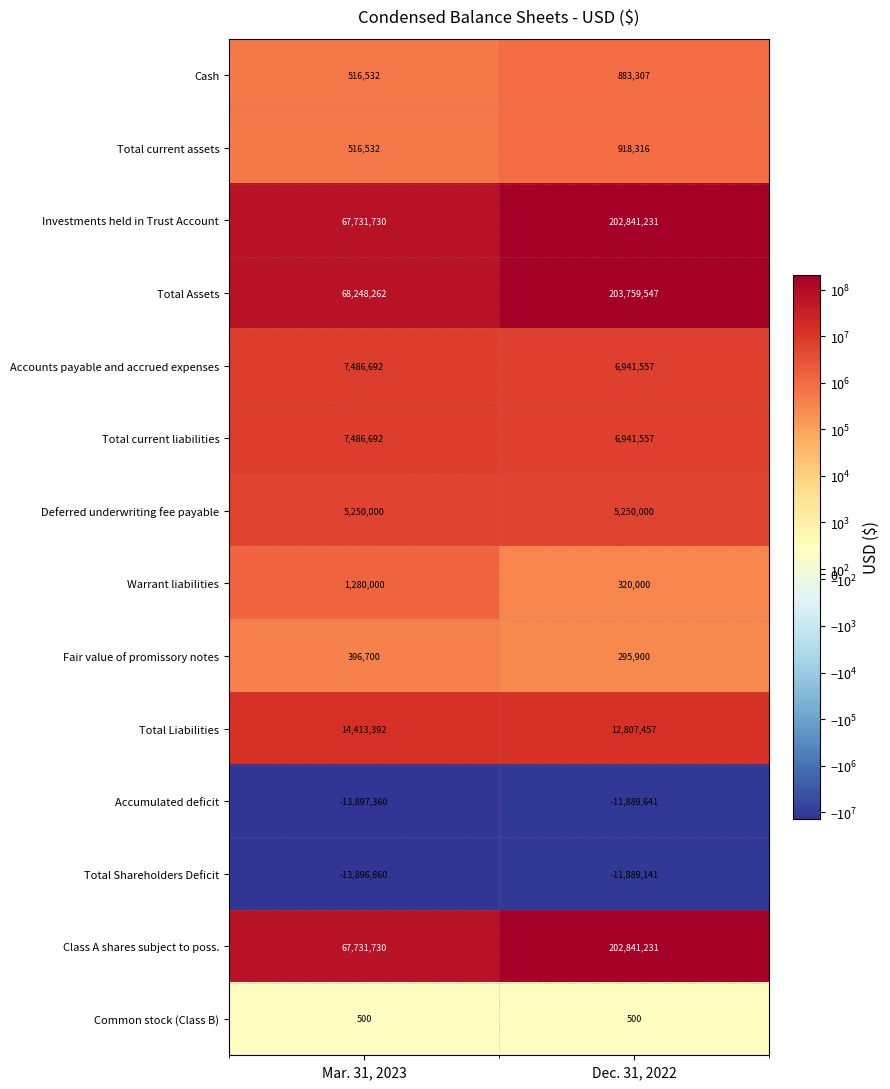

Which series has the largest total across all categories?

Total Assets